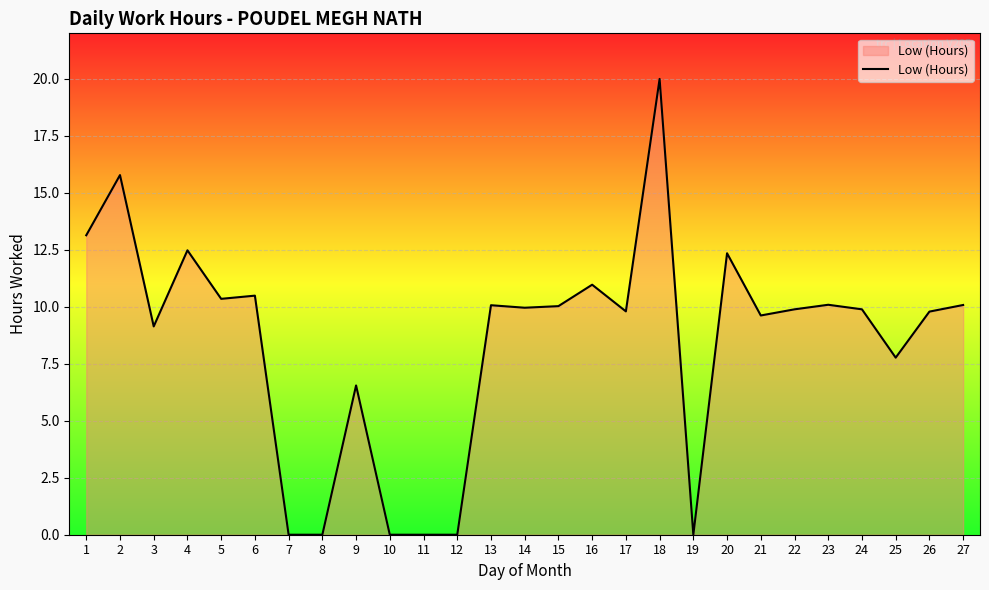

The chart shows a value of 3.1 at 16. True or false?

False